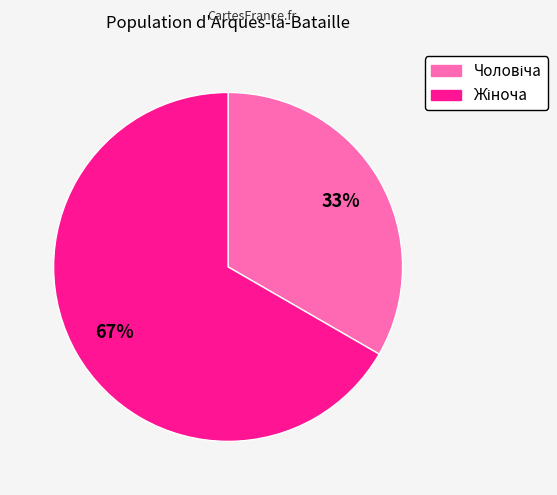

Is there any slice that represents more than half of the pie?

Yes